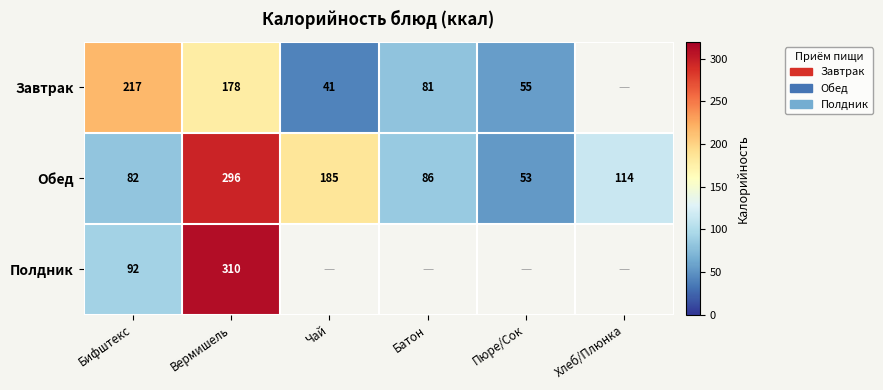

The Обед series shows 16 at Пюре/Сок. True or false?

False